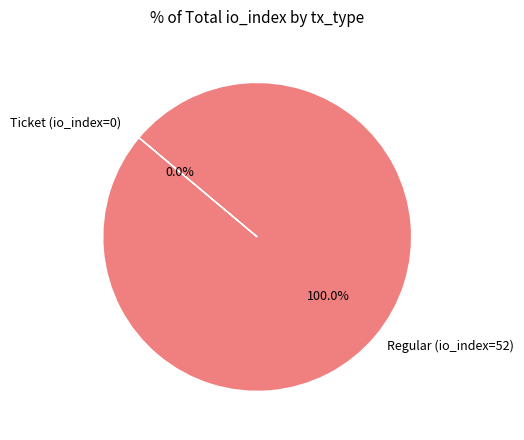

What is the largest slice in the pie chart?

Regular (io_index=52)